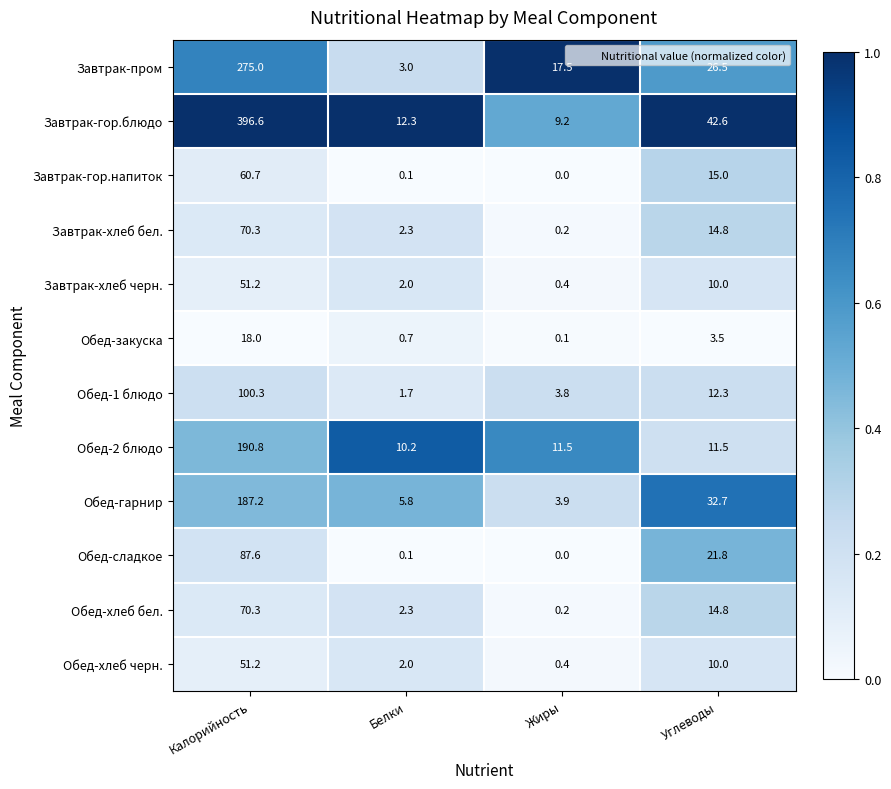

Which series has the widest spread of values?

Завтрак-гор.блюдо